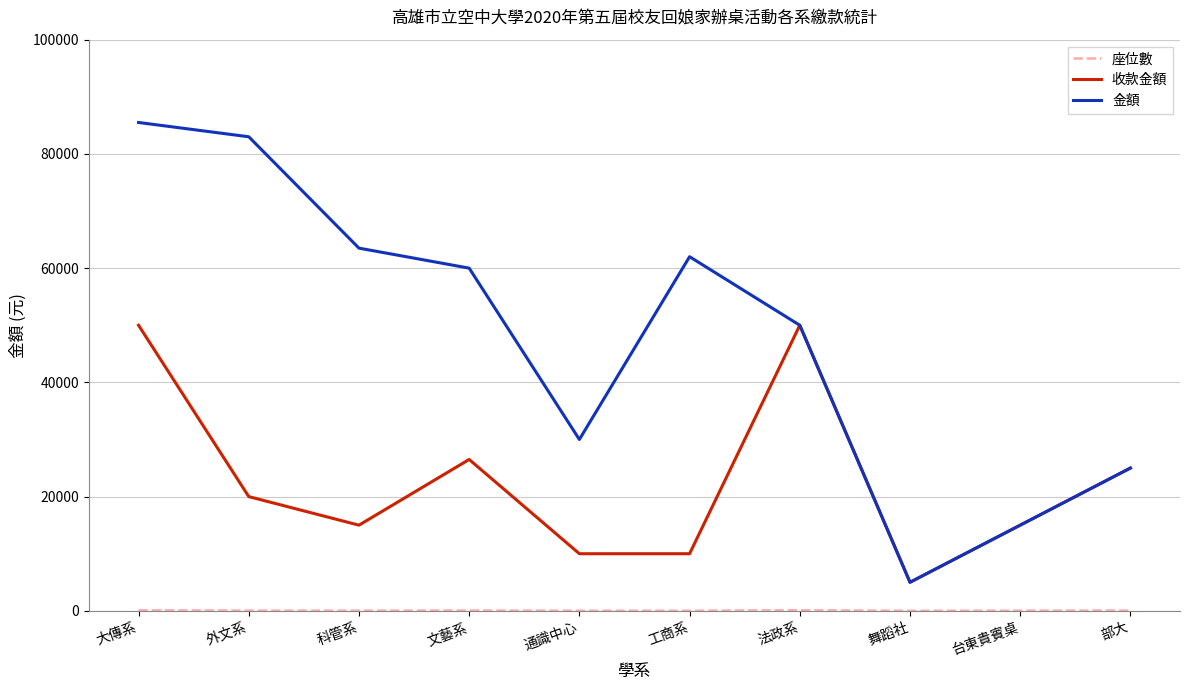

The 金額 series shows 11508 at 部大. True or false?

False